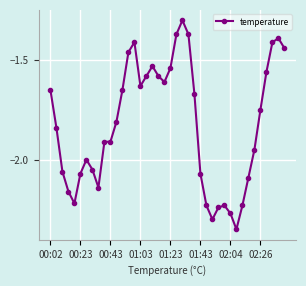

What is the maximum value shown in the chart?

-1.3